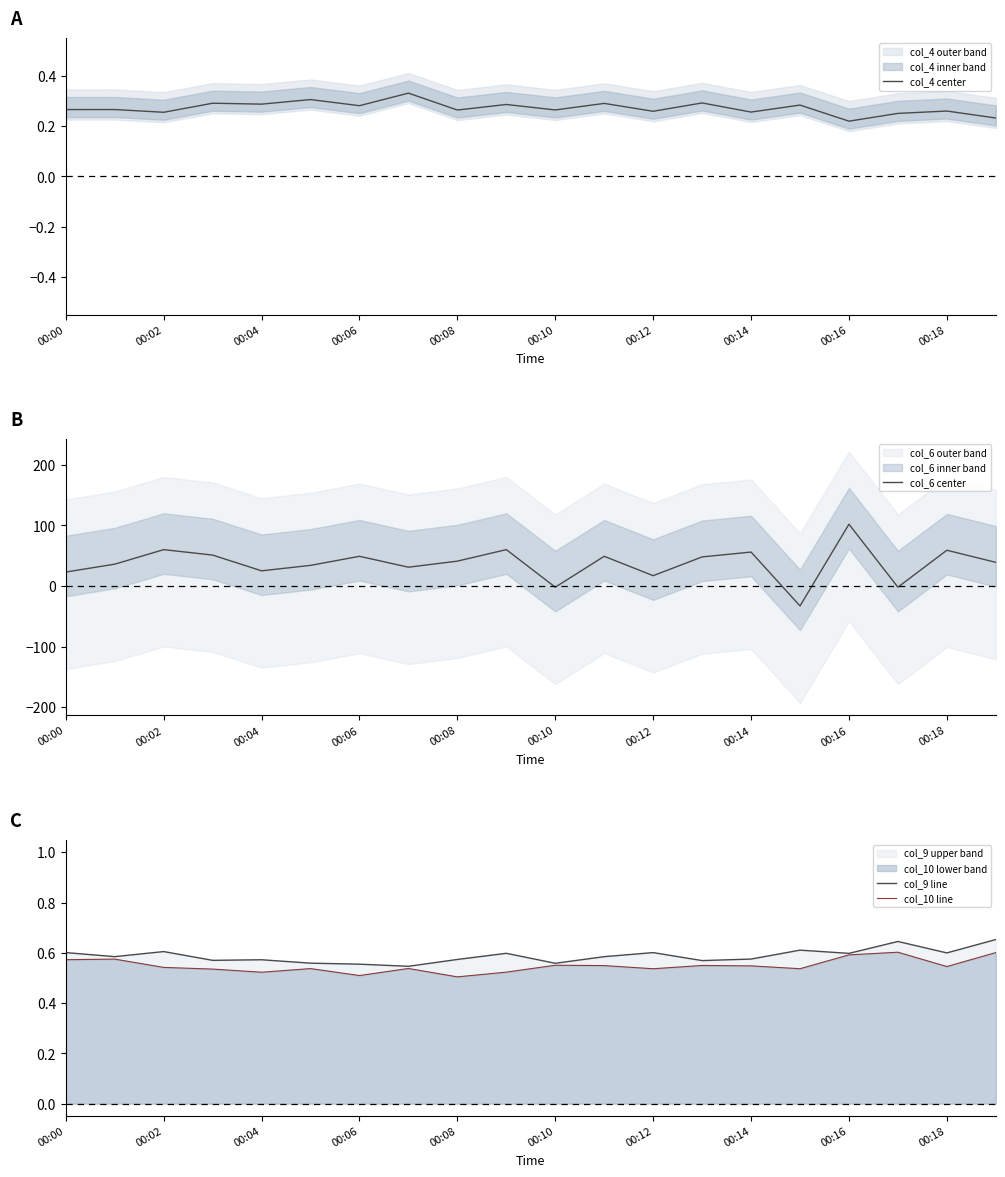

How many data points in col_6 center are less than 41?

10